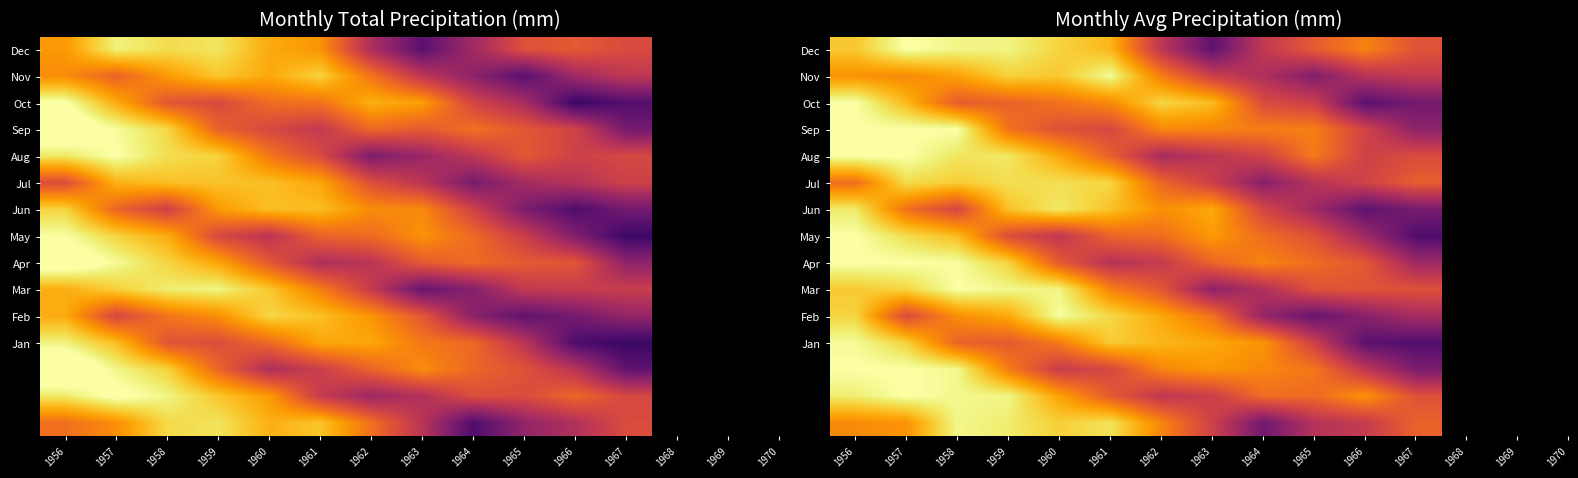

Is the value of Aug at 1958 greater than the value of Oct at 1967?

Yes